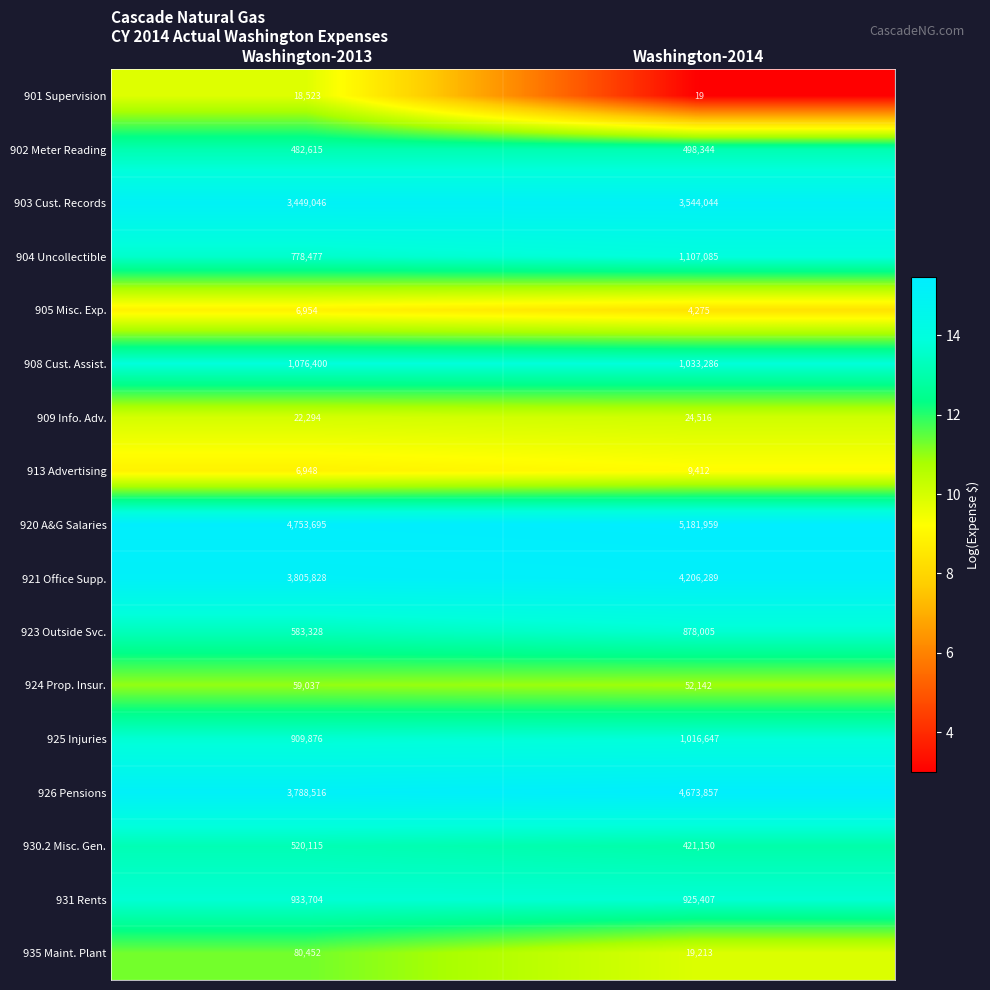

Read the 903 Cust. Records value at Washington-2014, to the nearest 10.

3544040